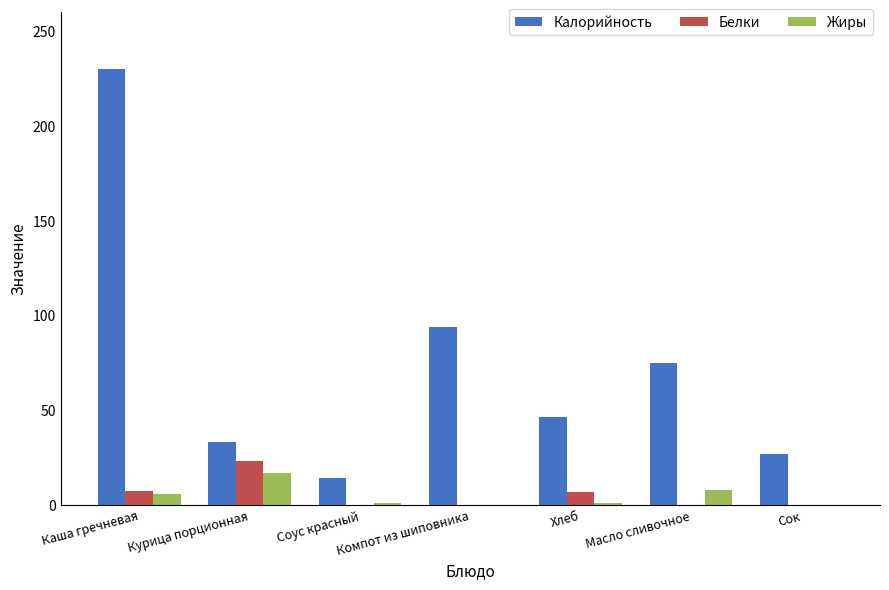

What is the sum of the Жиры values at Сок and Масло сливочное?

8.0